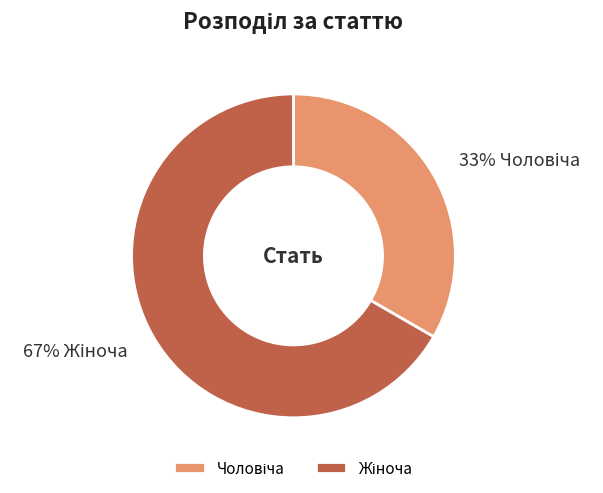

How many segments does this pie chart have?

2